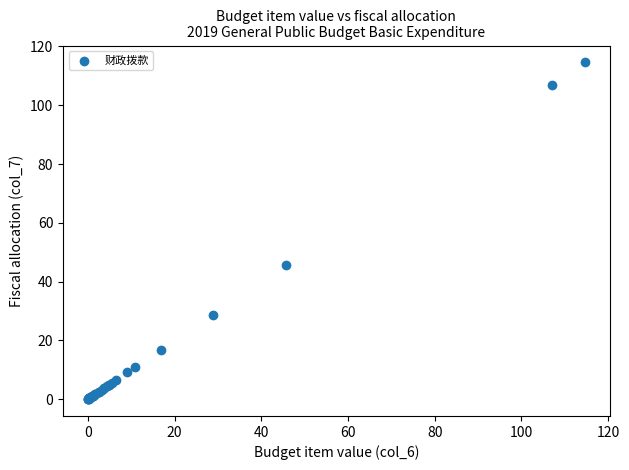

What Y value in the scatter plot is closest to 57?

45.6